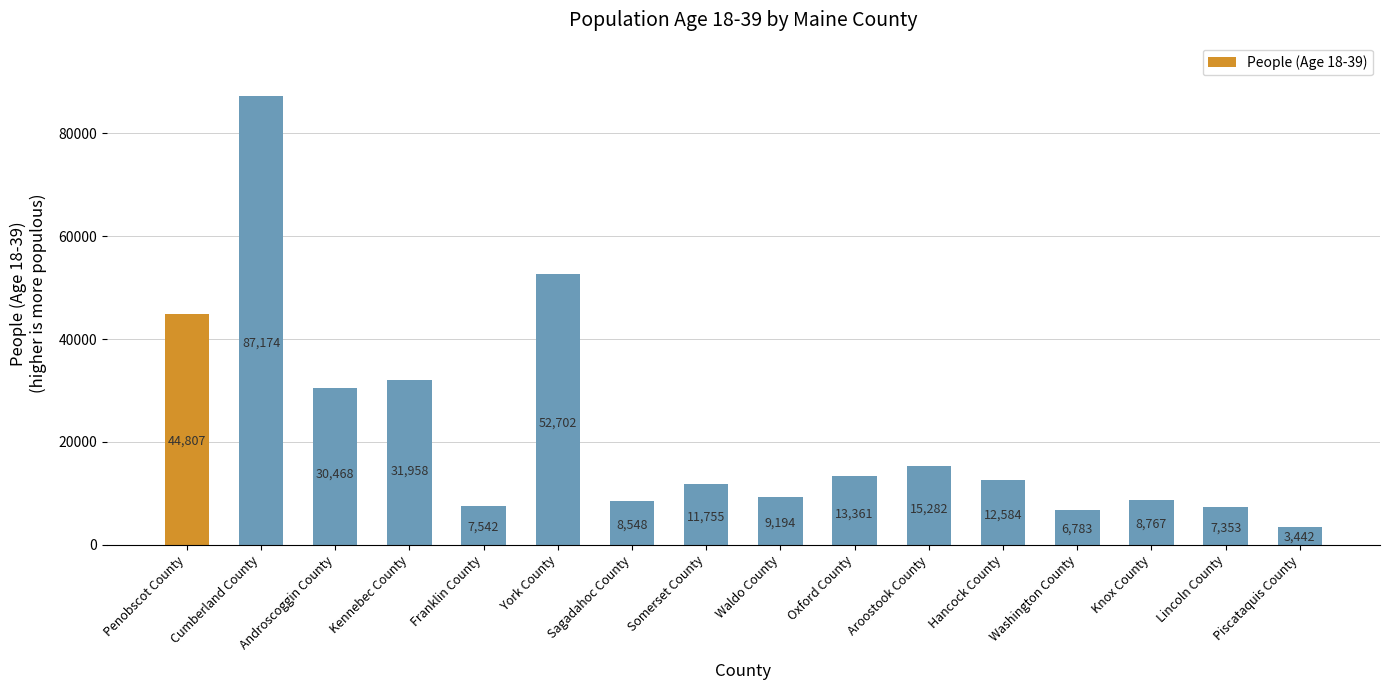

What is the minimum value shown in the chart?

3442